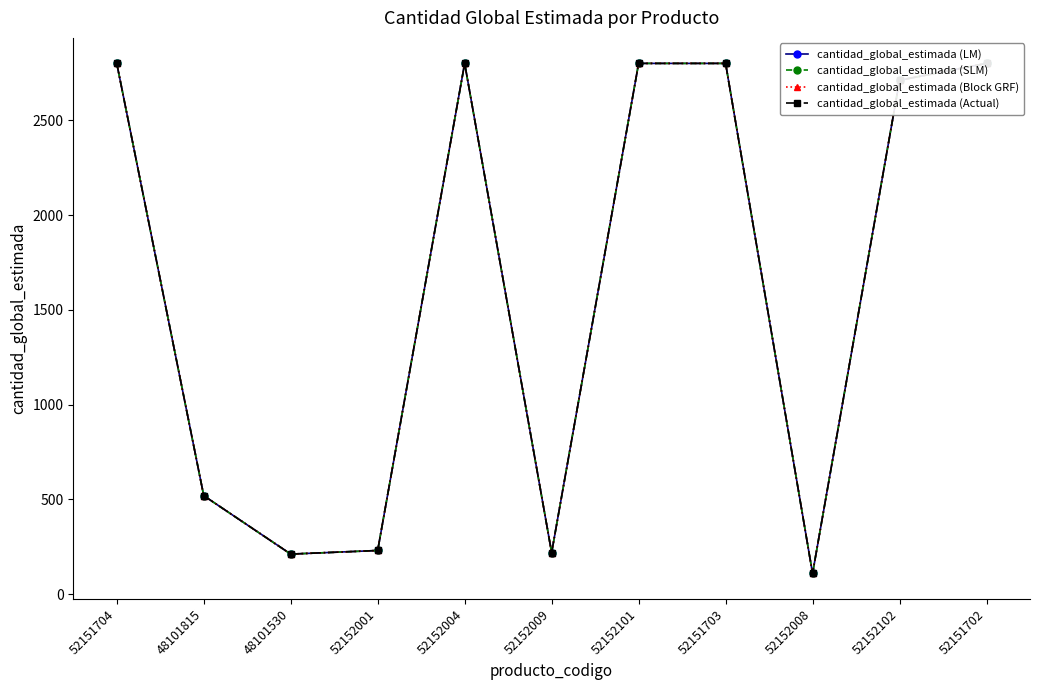

What position from the left is 52152009?

6